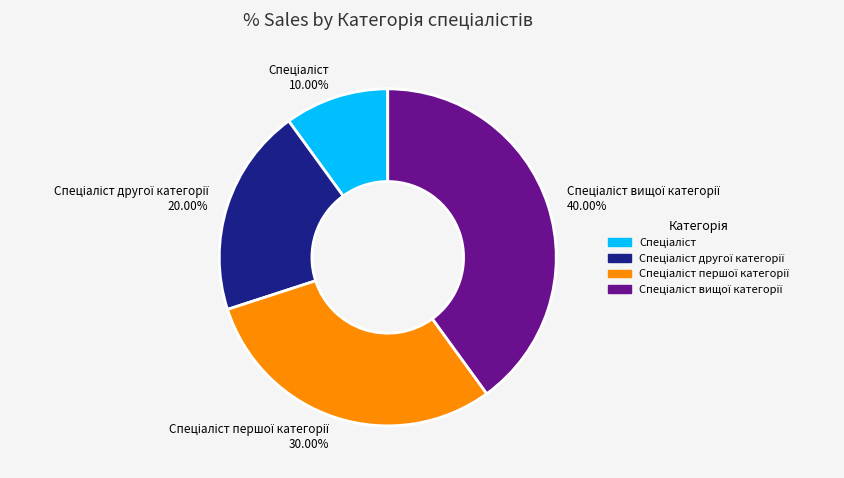

Does any single category account for the majority?

No